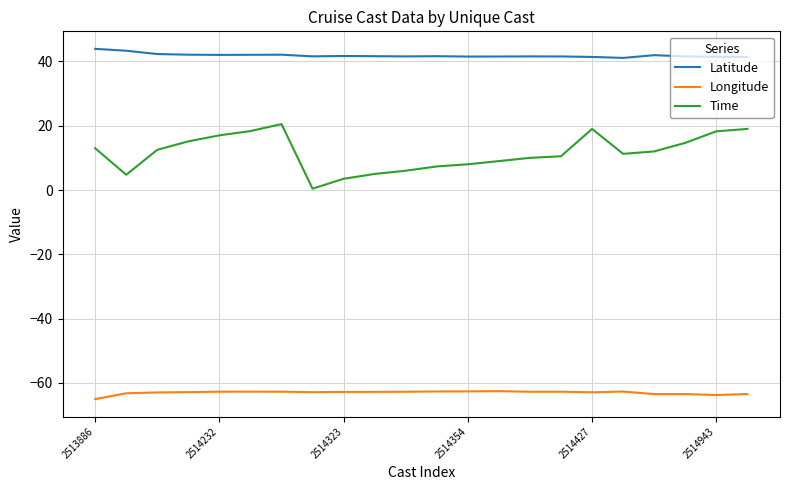

In Time, how many points are lower than both neighbors (excluding endpoints)?

3